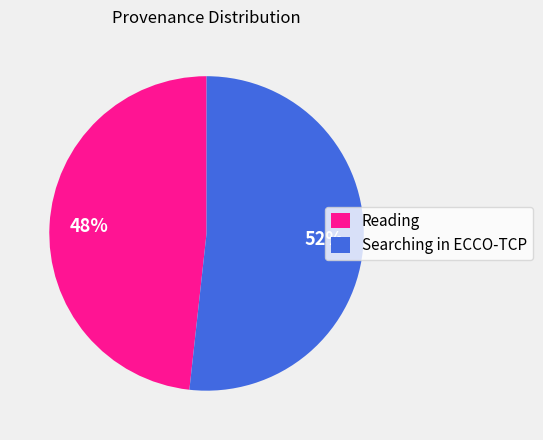

Which slice is the largest?

Searching in ECCO-TCP